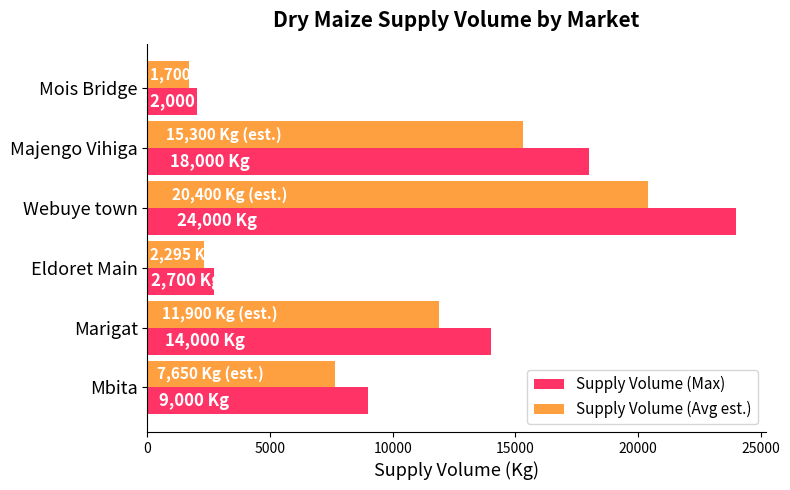

Is it true that Supply Volume (Avg est.) equals 1700 at Mois Bridge?

True